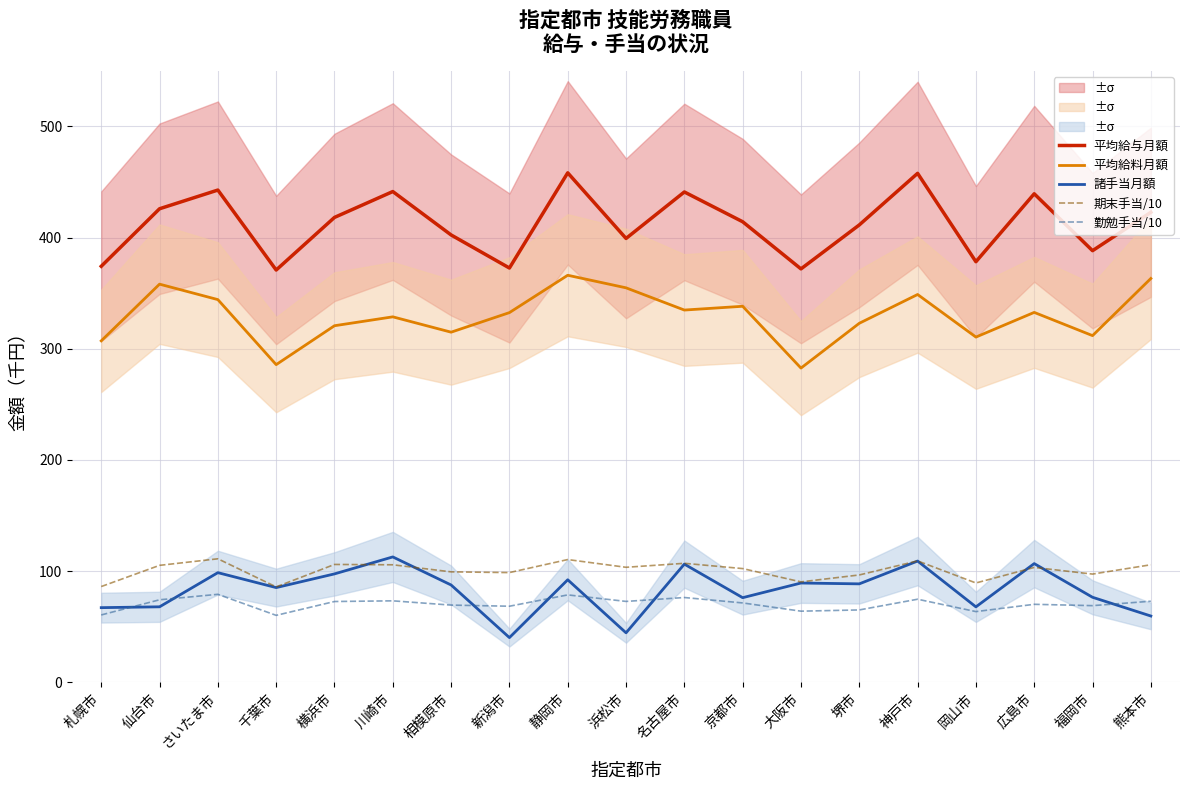

Rank the series at 福岡市 from lowest to highest value.

勤勉手当/10, 諸手当月額, 期末手当/10, 平均給料月額, 平均給与月額